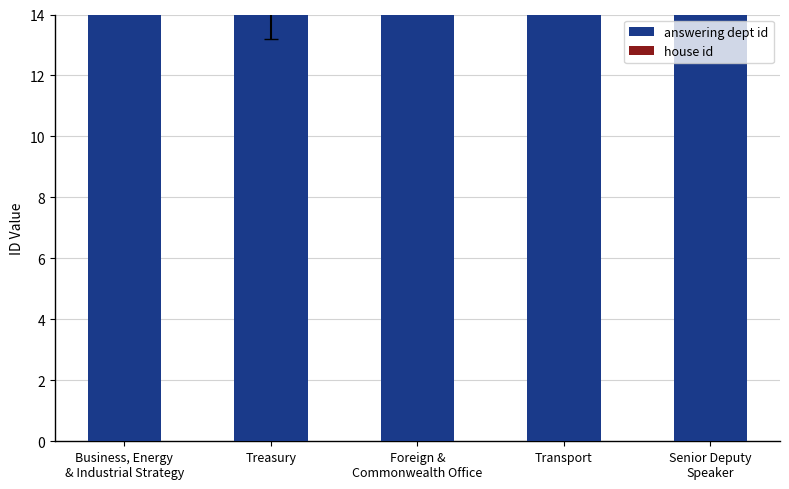

What position from the right is Transport?

2